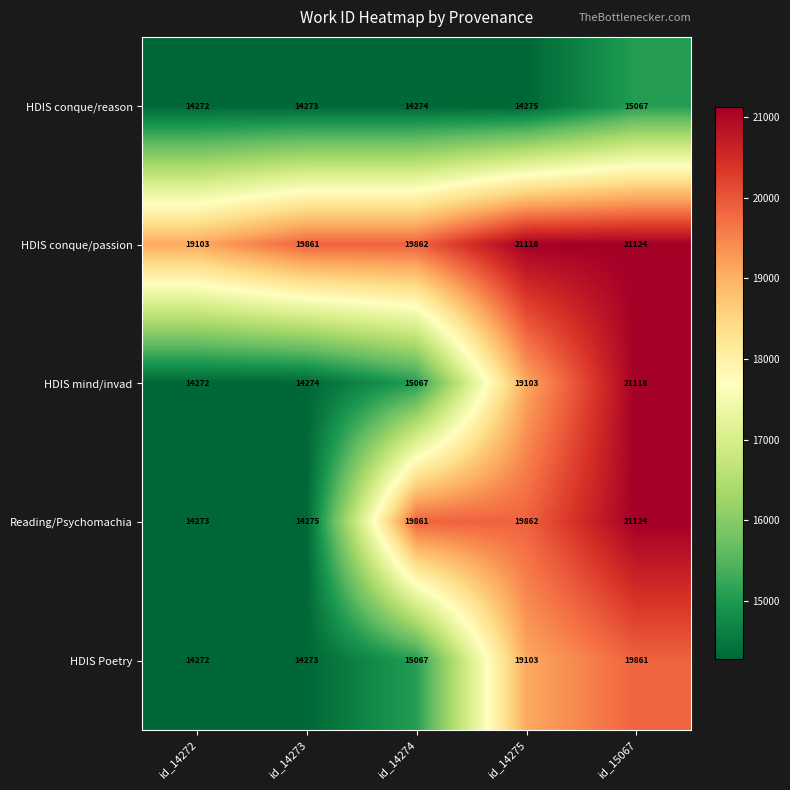

What is the sum of the Reading/Psychomachia values at id_14274 and id_14272?

34134